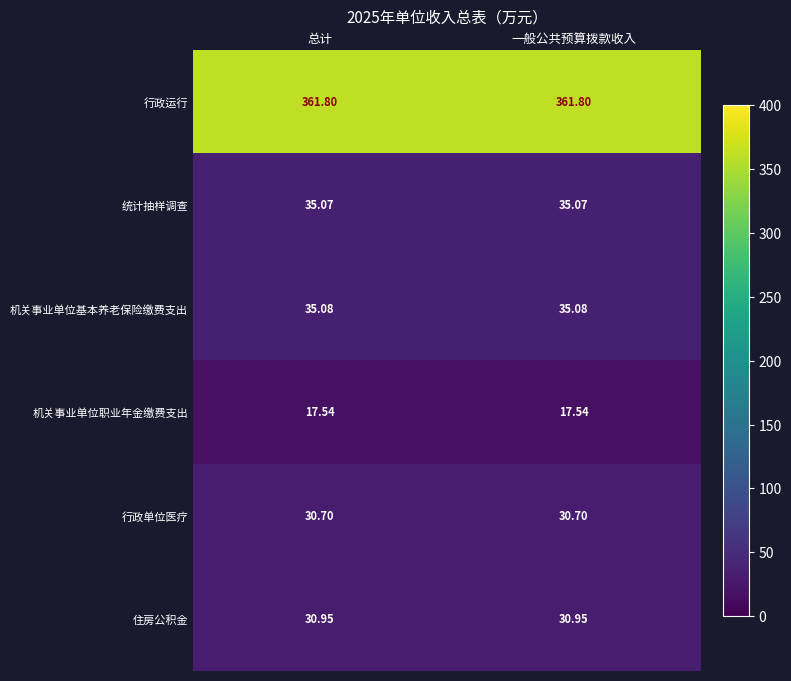

What is the total value across all series at 一般公共预算拨款收入?

511.1